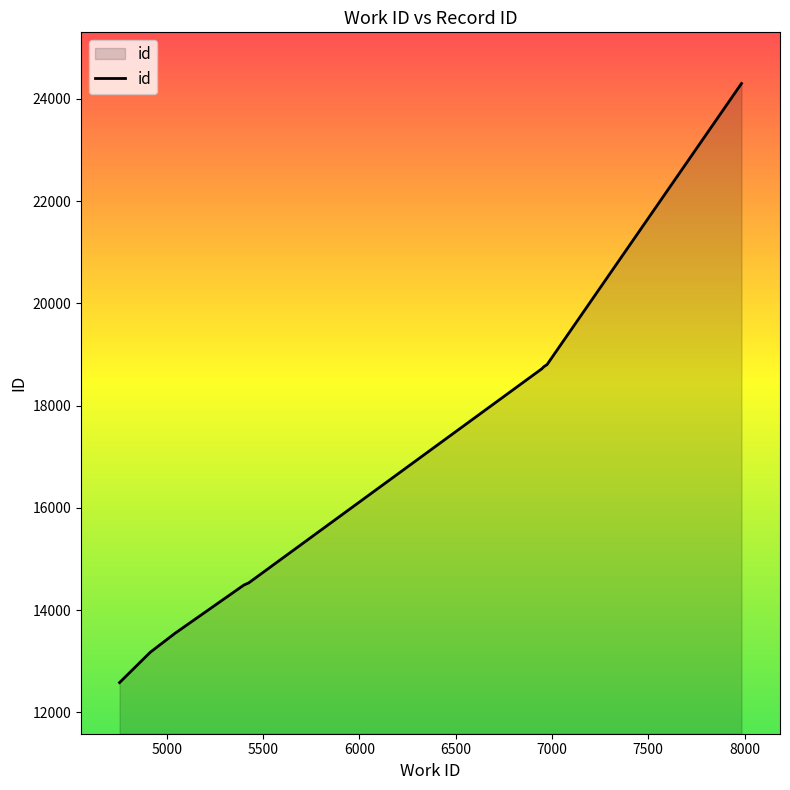

What is the difference between the maximum and minimum values?

11715